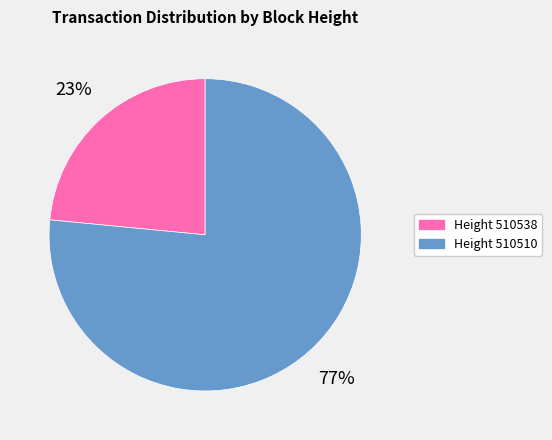

Is there any slice that represents more than half of the pie?

Yes